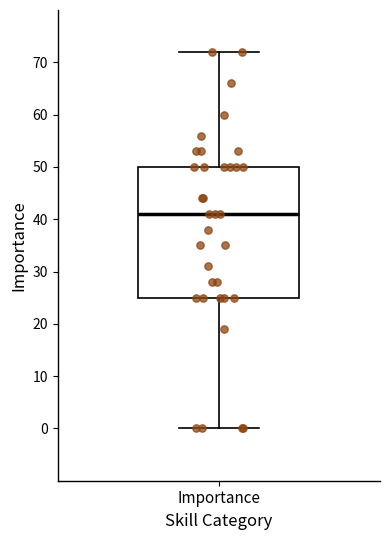

Where is the lower edge of the box for Importance on the y-axis? The values are not printed on the chart, so give them approximately, as read against the axis.

25